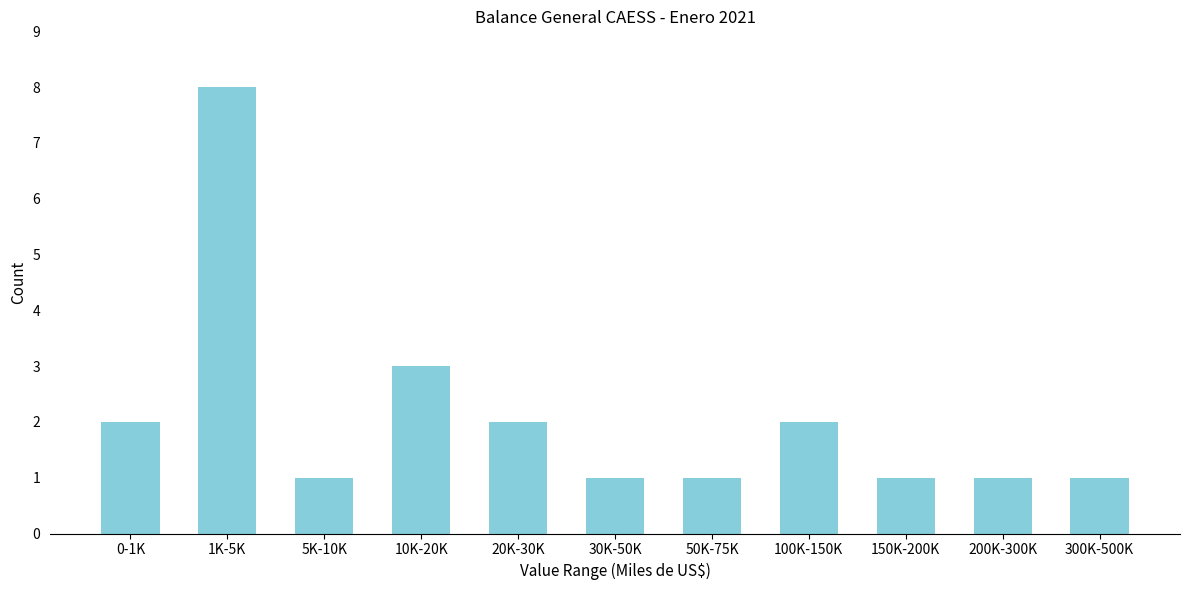

Reading left to right, list all the values displayed in this chart.

0-1K=2	1K-5K=8	5K-10K=1	10K-20K=3	20K-30K=2	30K-50K=1	50K-75K=1	100K-150K=2	150K-200K=1	200K-300K=1	300K-500K=1